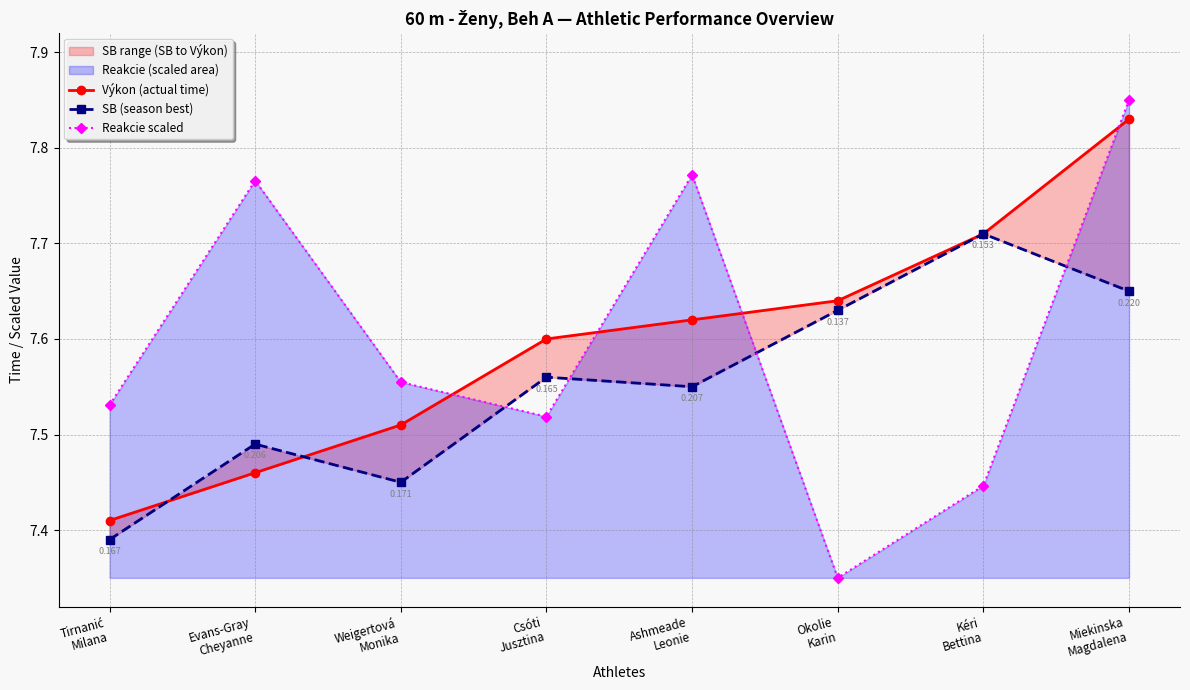

How many Reakcie scaled values are between 7 and 8?

8